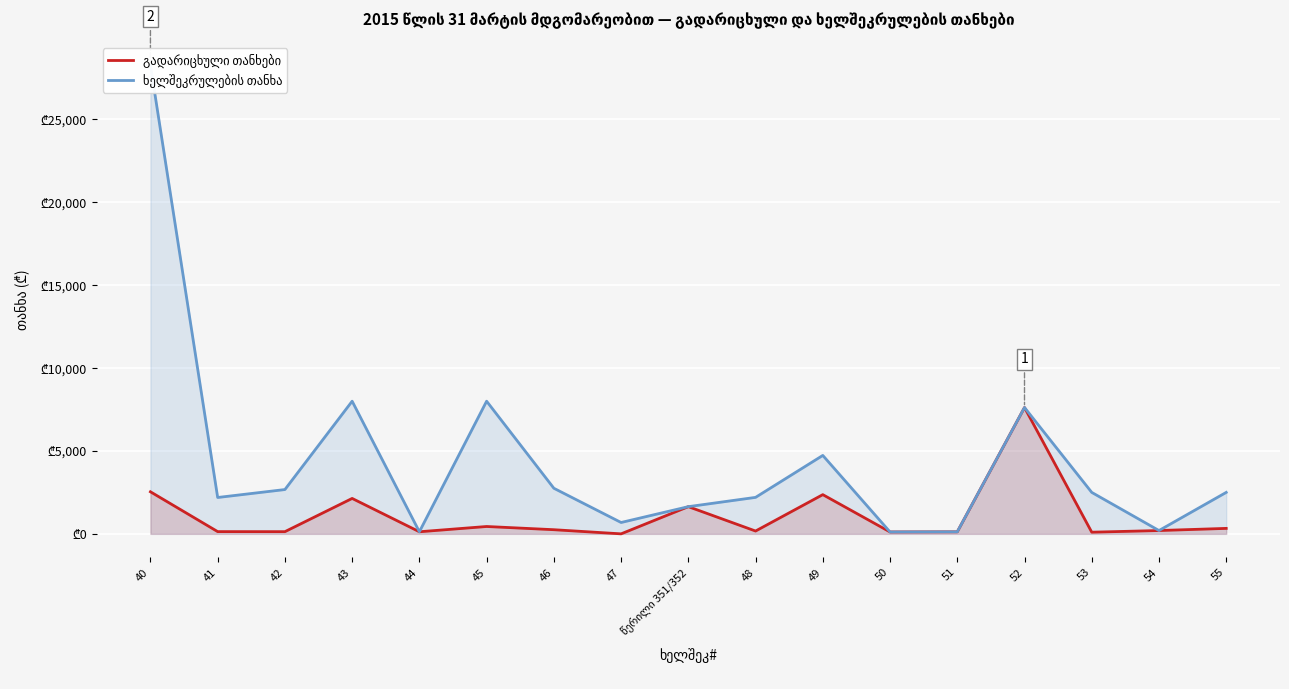

What is the maximum value for ხელშეკრულების თანხა?

28260.0